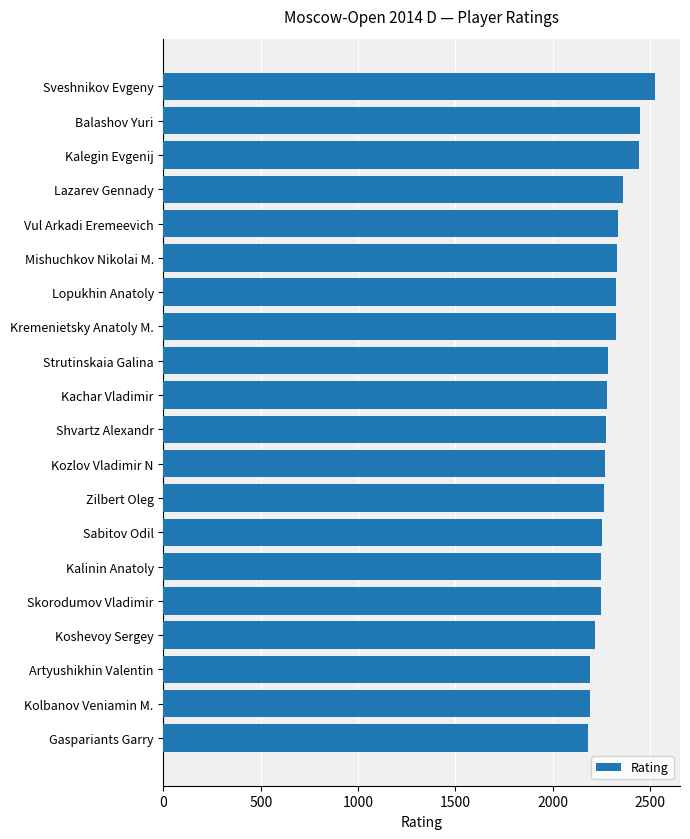

Is it true that the value at Sabitov Odil is 3824?

False